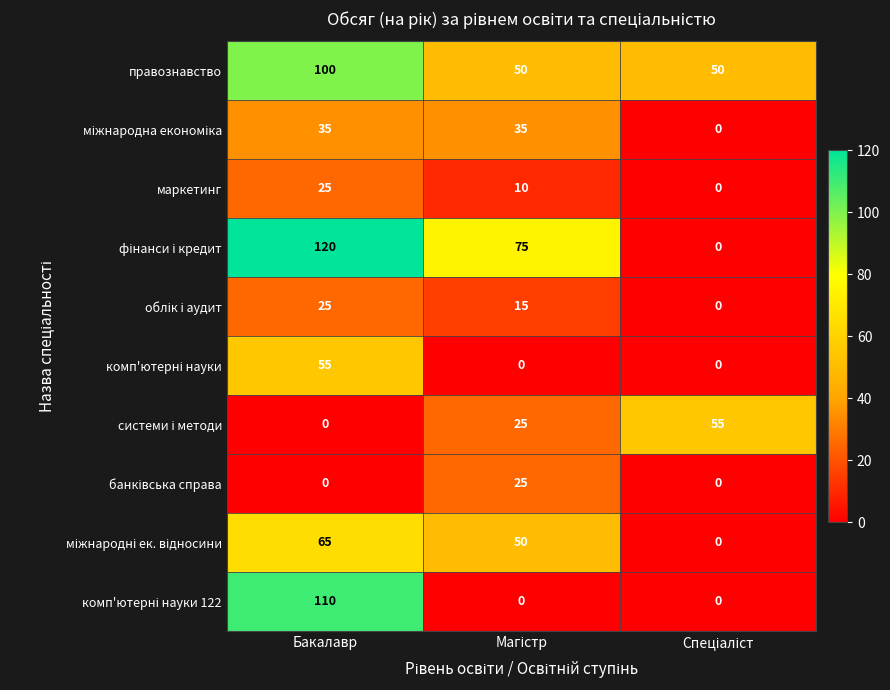

At how many categories does at least one series exceed 42?

3